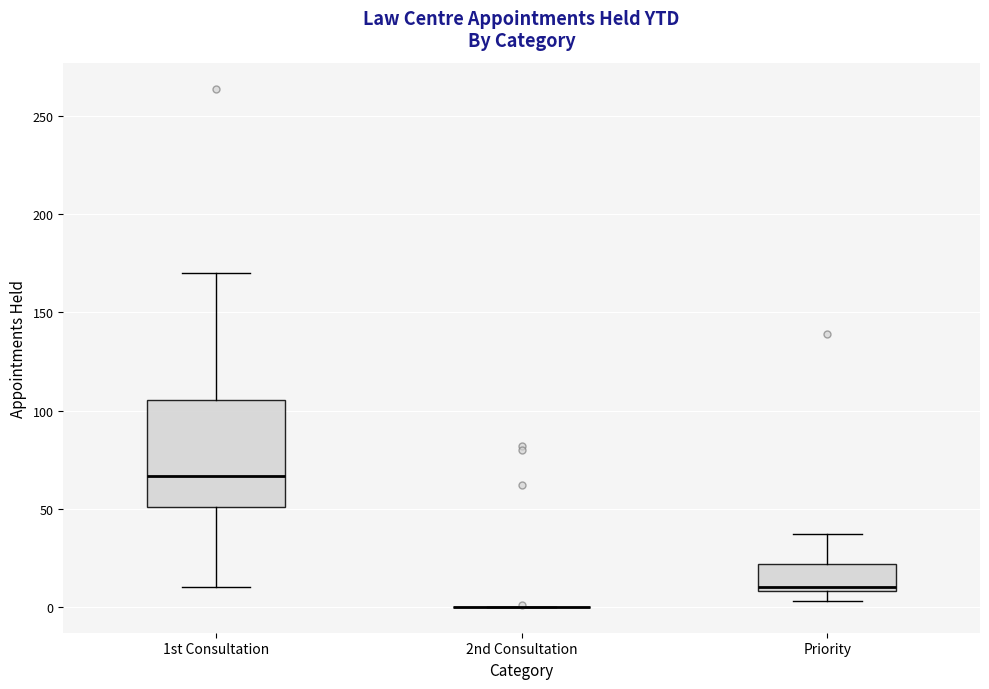

Reading left to right, transcribe this box plot: for each box, give where its median line is, the range the box spans, and where its two whiskers end, as read against the y-axis. The values are not printed on the chart, so give them approximately, as read against the axis.

1st Consultation: median 65, box 50 to 105, whiskers 10 to 170
2nd Consultation: box collapsed to a line at 0, whiskers 0 to 0
Priority: median 10 (just above the box's lower edge), box 10 to 20, whiskers 5 to 35